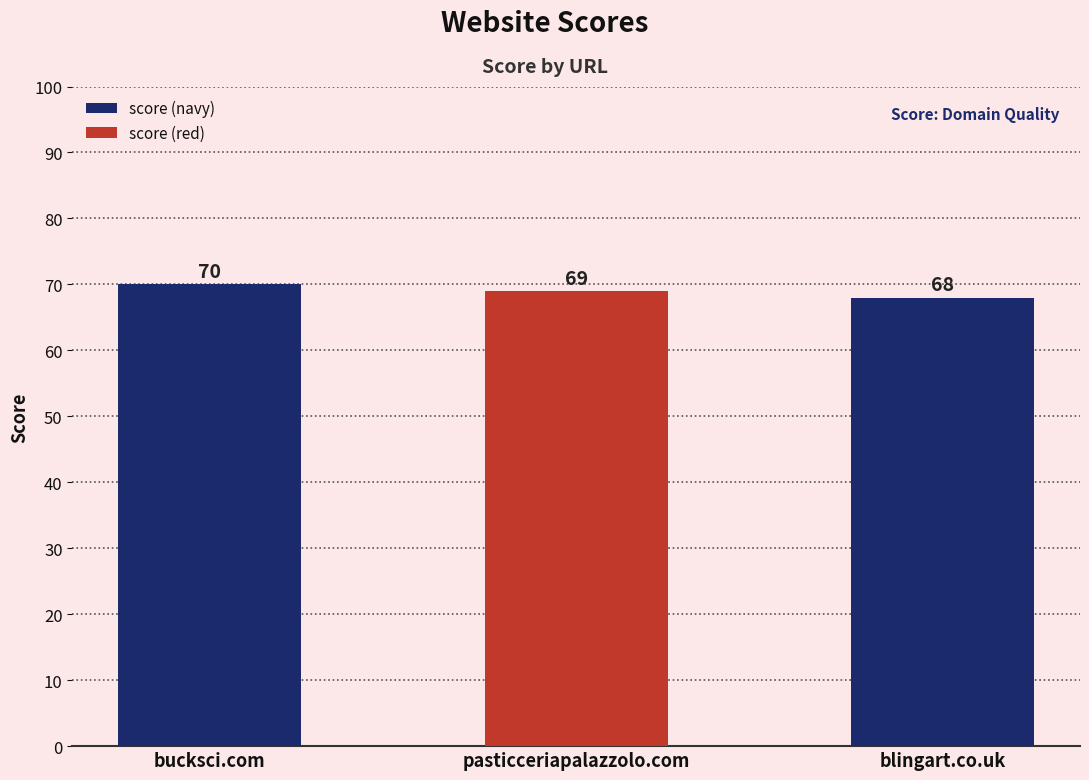

What is the difference between the maximum and minimum values?

2